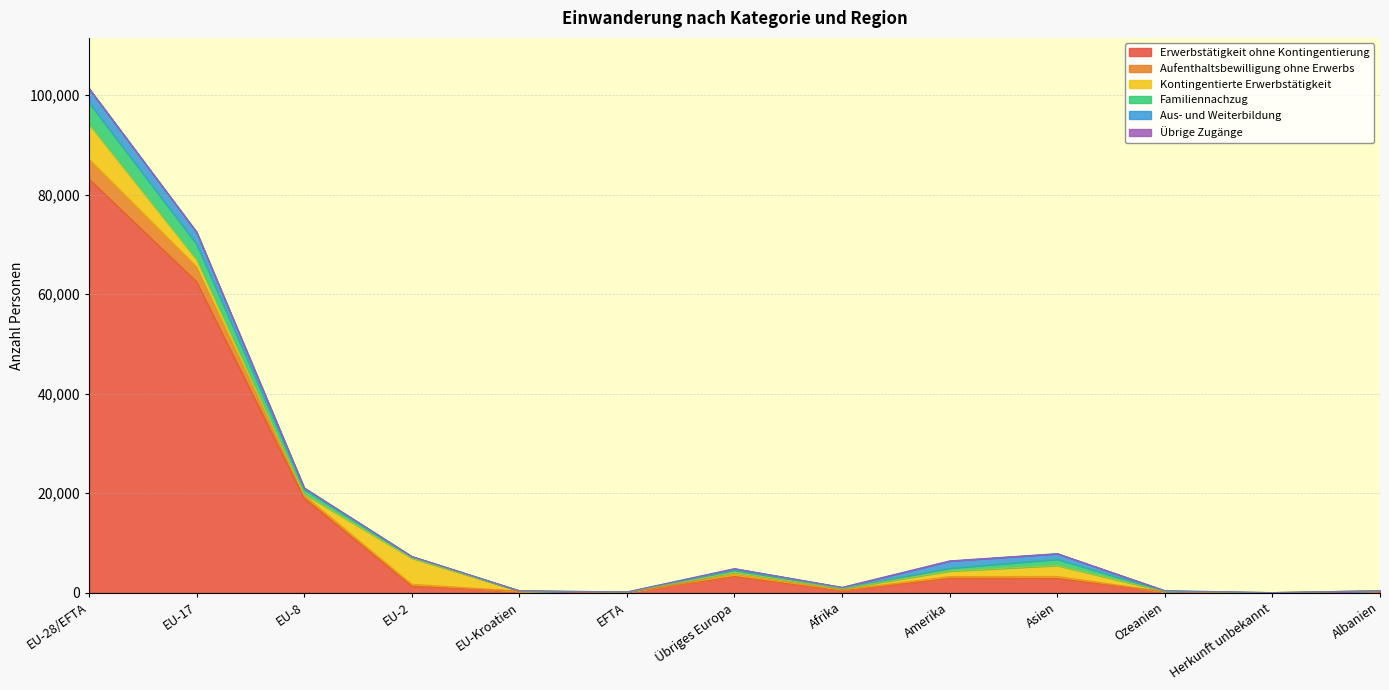

In Erwerbstätigkeit ohne Kontingentierung, how many points are higher than both neighbors (excluding endpoints)?

2